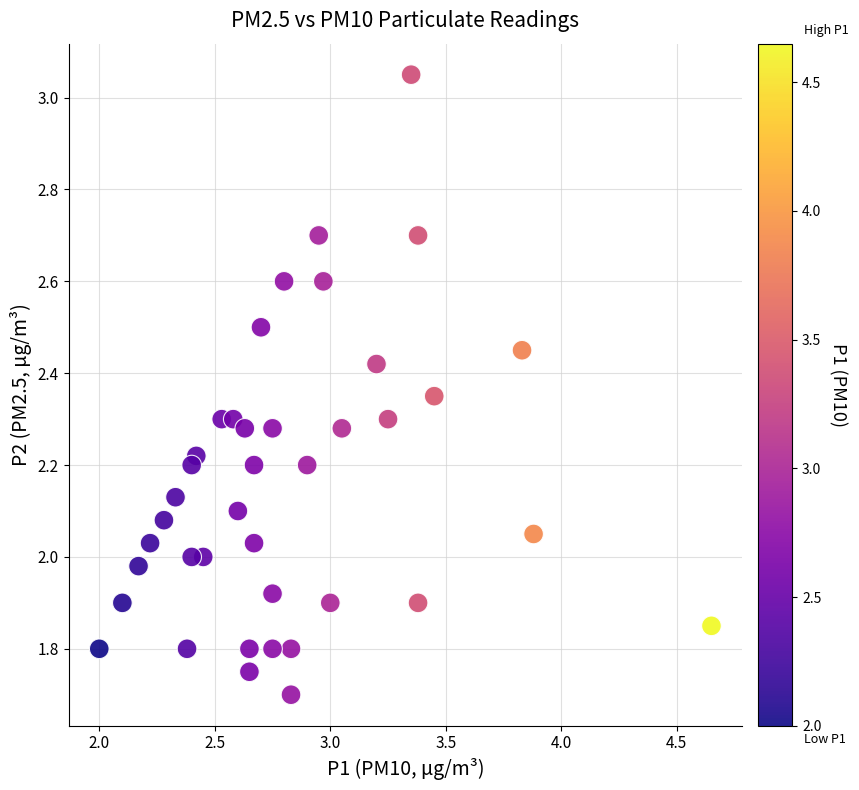

What is the range of X values (max minus min)?

2.7